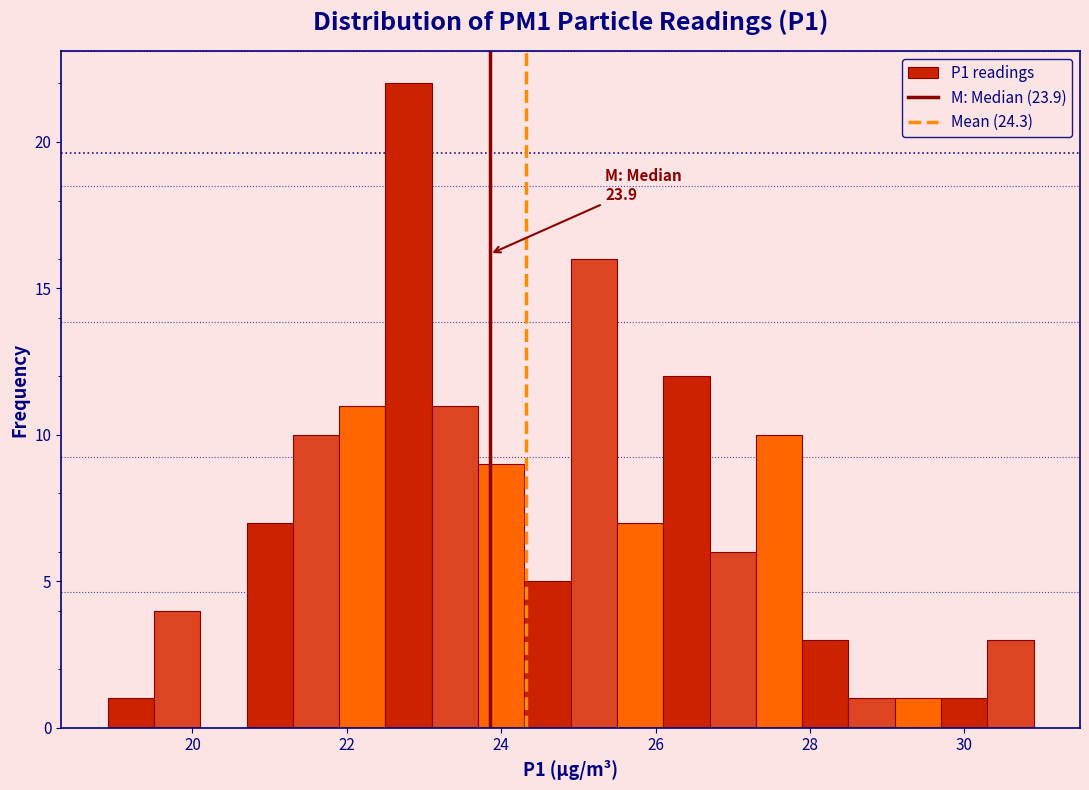

Around what value on the x-axis is the tallest bar? Give the approximate position of its centre, as read against the axis.

22.8